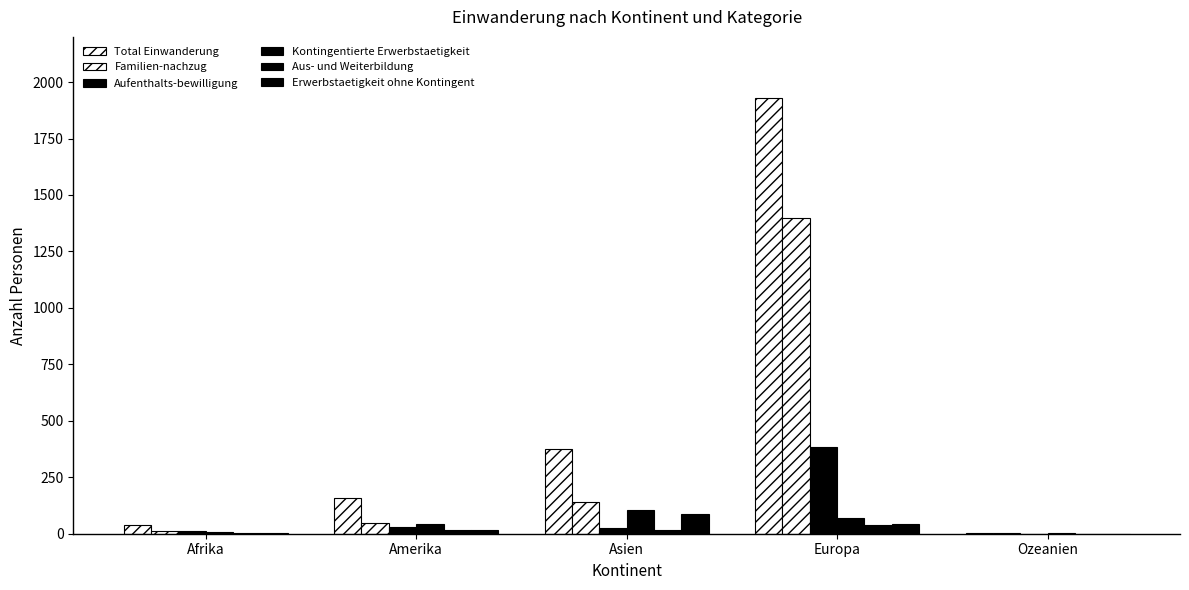

Reading right to left, list all the values displayed in this chart.

Total Einwanderung: 3	1930	377	157	37
Familien-nachzug: 2	1397	142	49	10
Aufenthalts-bewilligung: 0	385	26	31	13
Kontingentierte Erwerbstaetigkeit: 1	68	105	42	8
Aus- und Weiterbildung: 0	38	18	17	4
Erwerbstaetigkeit ohne Kontingent: 0	42	86	18	2